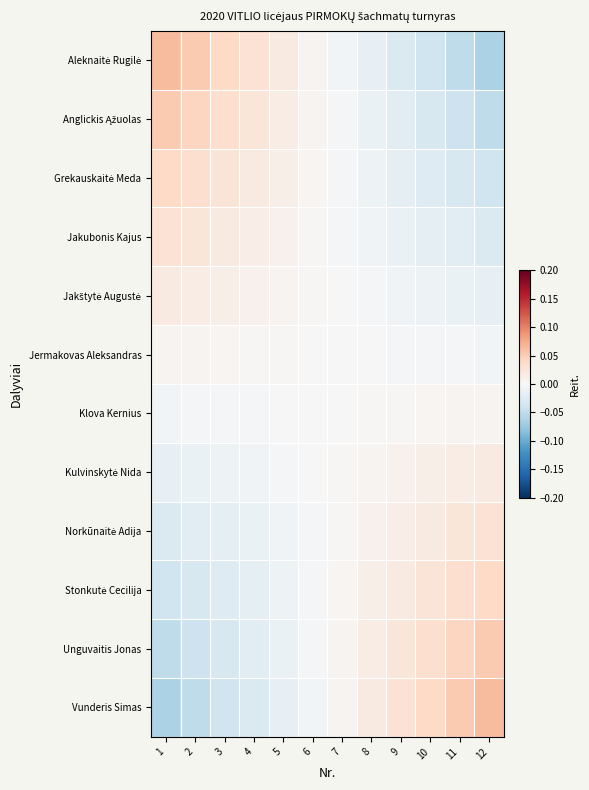

At how many categories does at least one series exceed 0?

12